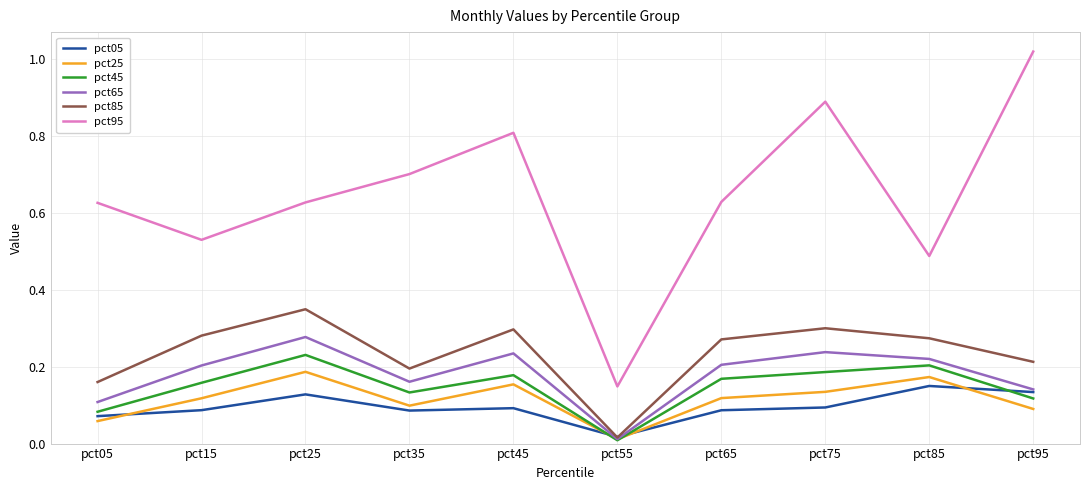

What are all the series names shown in the legend?

pct05, pct25, pct45, pct65, pct85, pct95